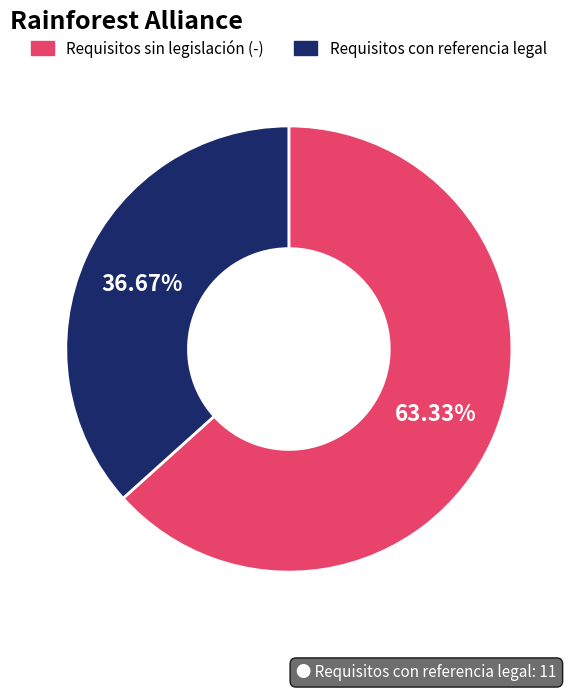

Is there a majority slice in this chart?

Yes